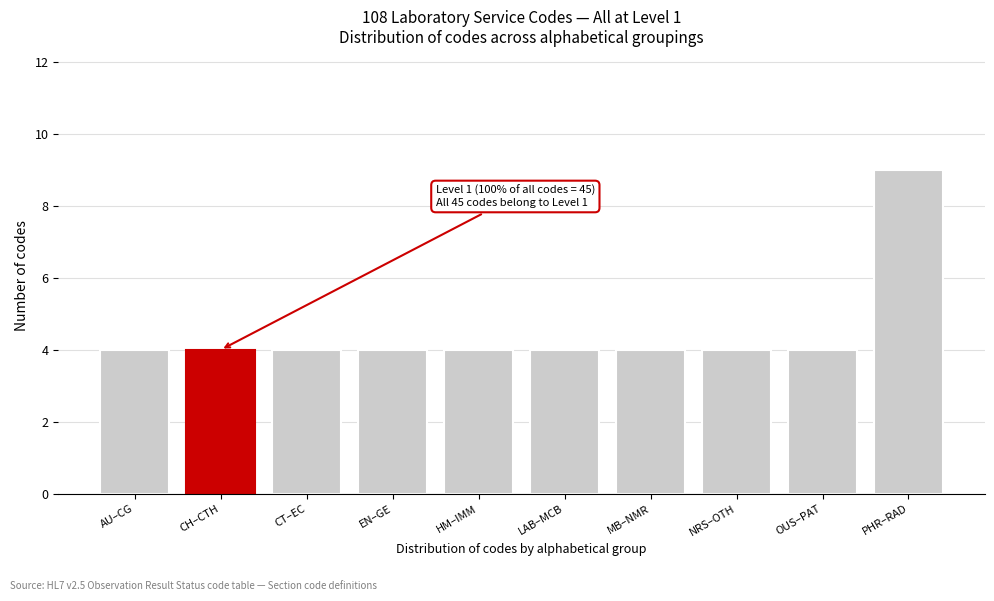

Reading left to right, extract all data points from this chart.

AU–CG=4	CH–CTH=4	CT–EC=4	EN–GE=4	HM–IMM=4	LAB–MCB=4	MB–NMR=4	NRS–OTH=4	OUS–PAT=4	PHR–RAD=9